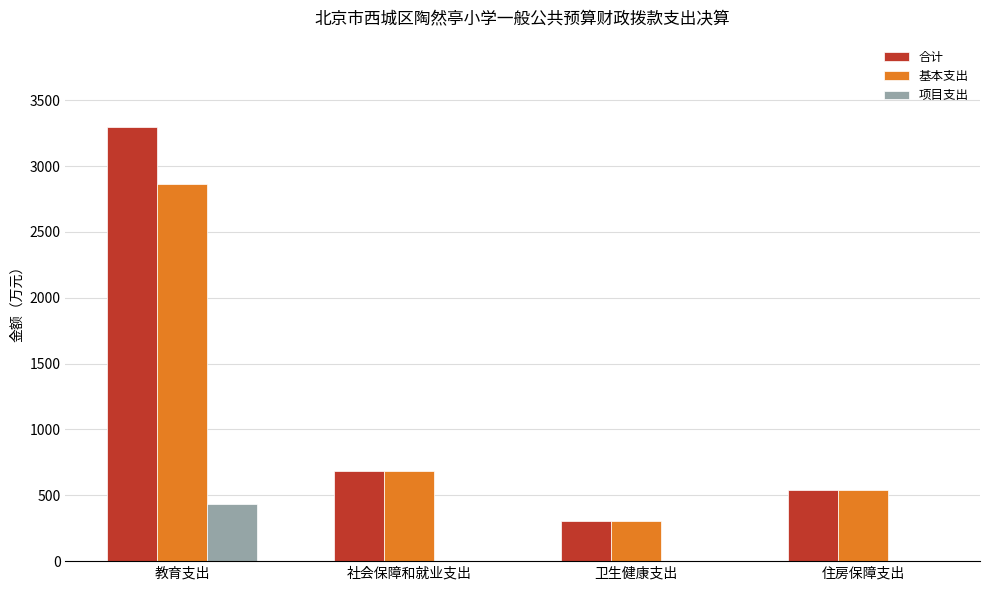

What is the highest value of the 基本支出 series?

2866.7